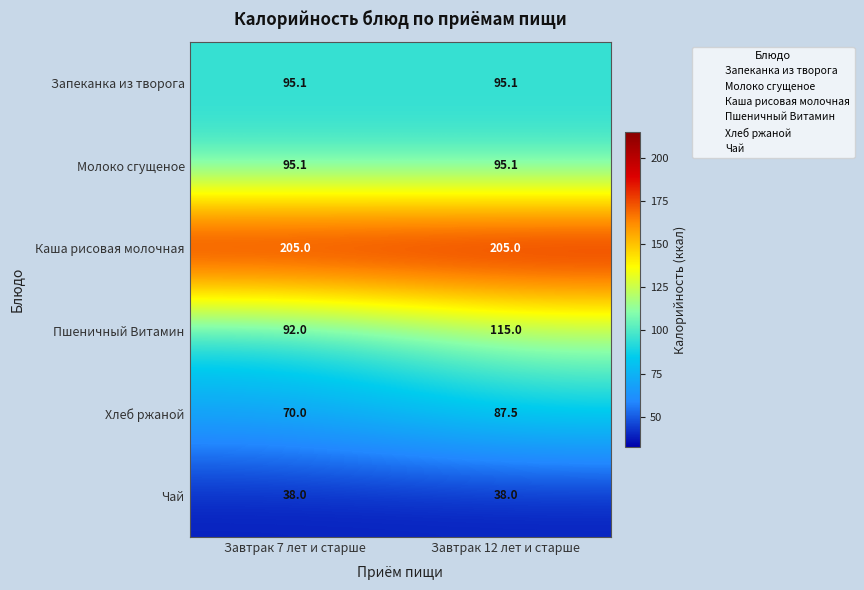

What is the average value of the Запеканка из творога series?

95.1